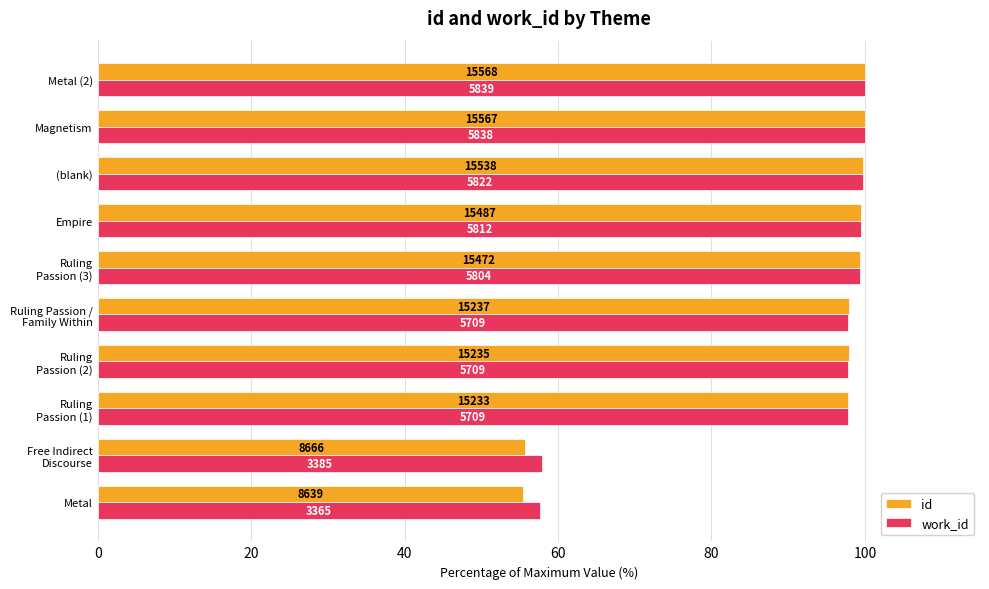

What are all the series names shown in the legend?

id, work_id